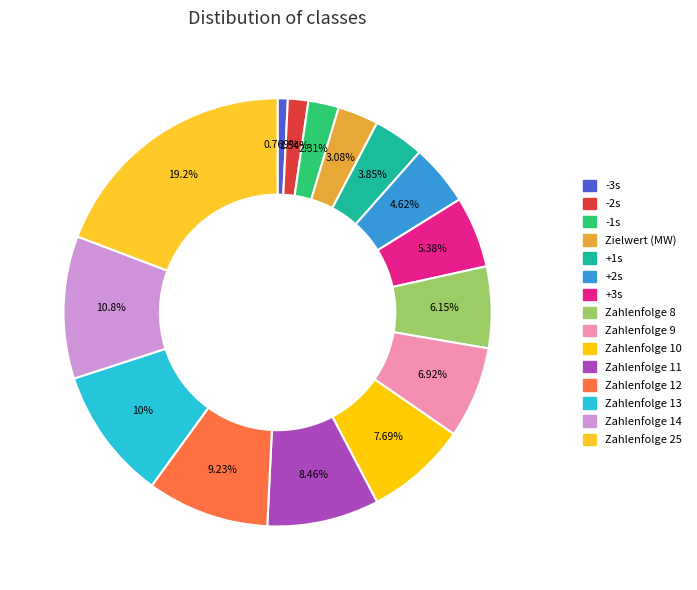

How many segments does this pie chart have?

15